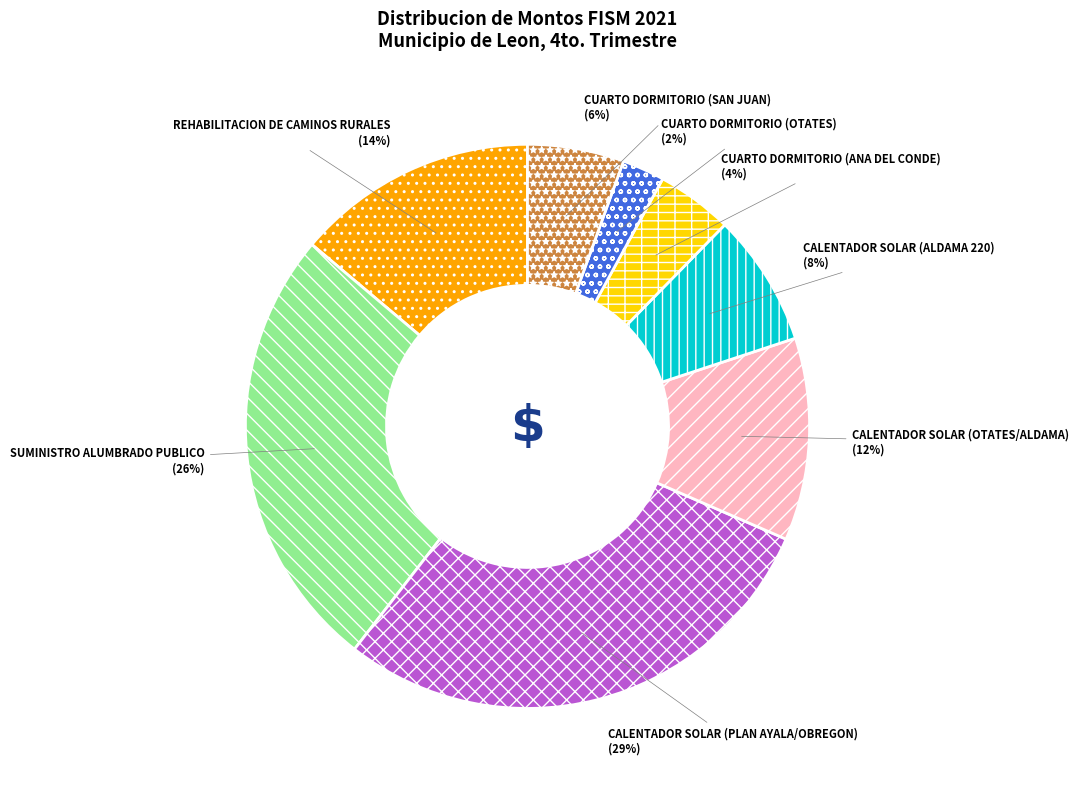

Is CALENTADOR SOLAR (PLAN AYALA/OBREGON) the majority of the pie?

No